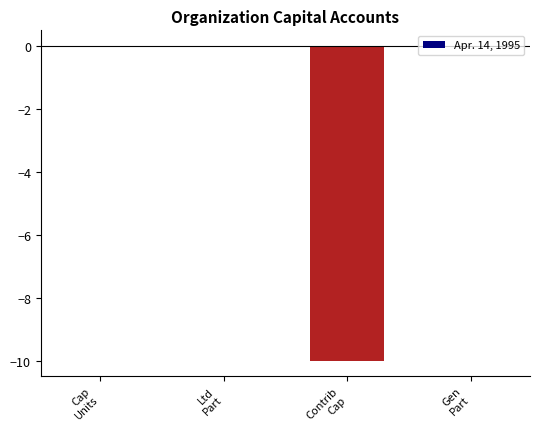

Are the bars horizontal?

No